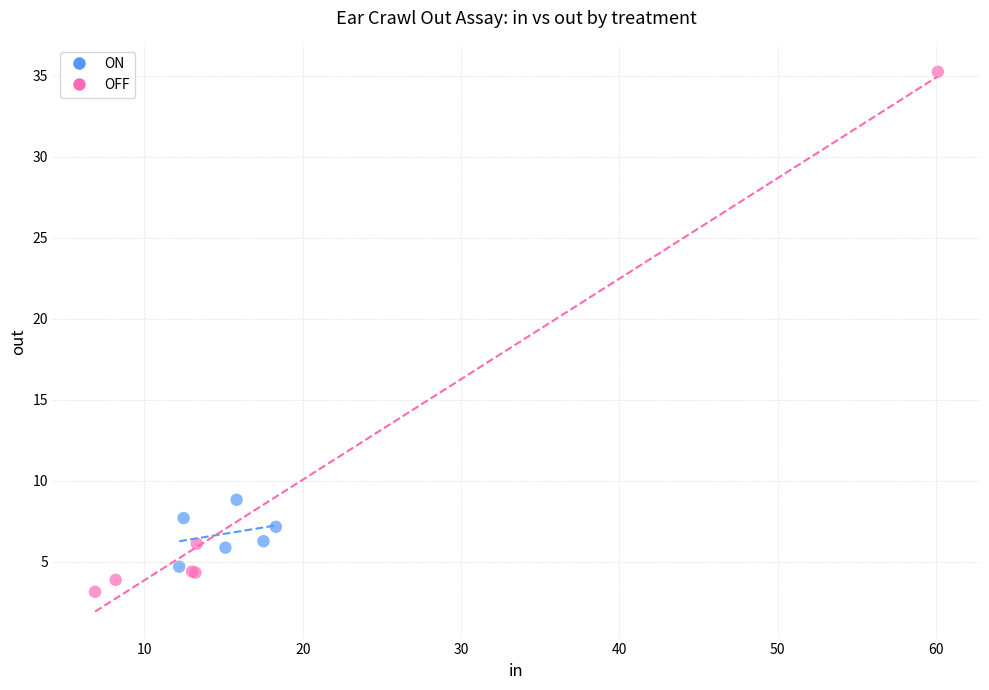

What are all the series names shown in the legend?

ON, OFF